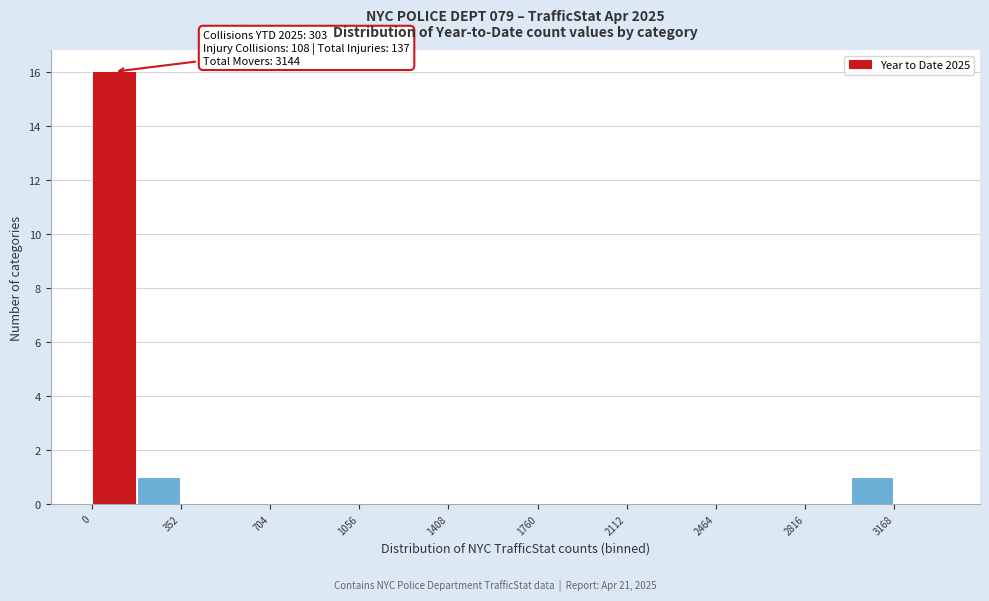

Around what value on the x-axis is the tallest bar? Give the approximate position of its centre, as read against the axis.

100